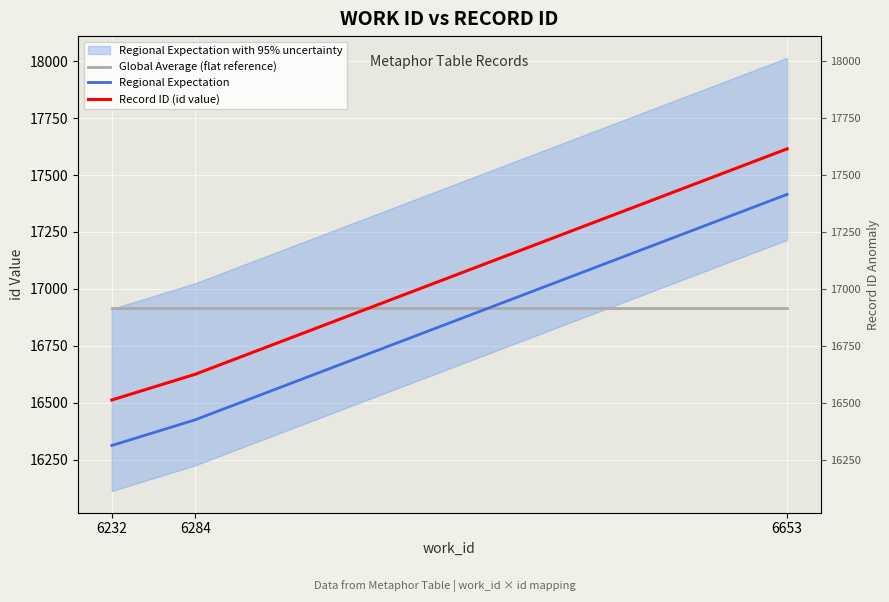

Rank the categories by Global Average (flat reference) value from highest to lowest.

6232, 6284, 6653